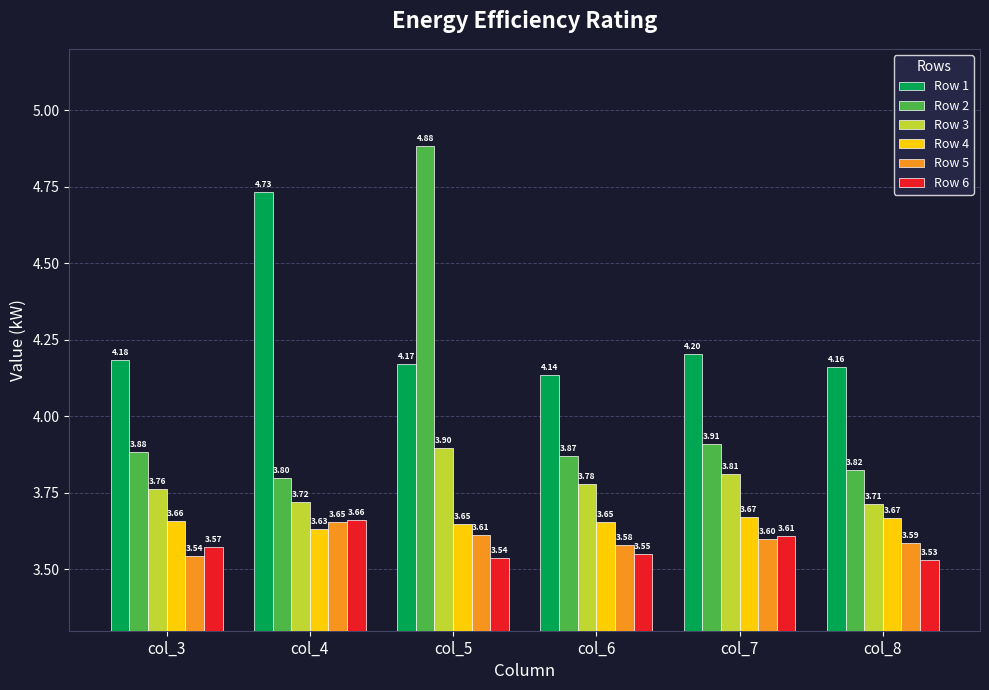

What is the spread (max minus min) of values at col_4?

1.1